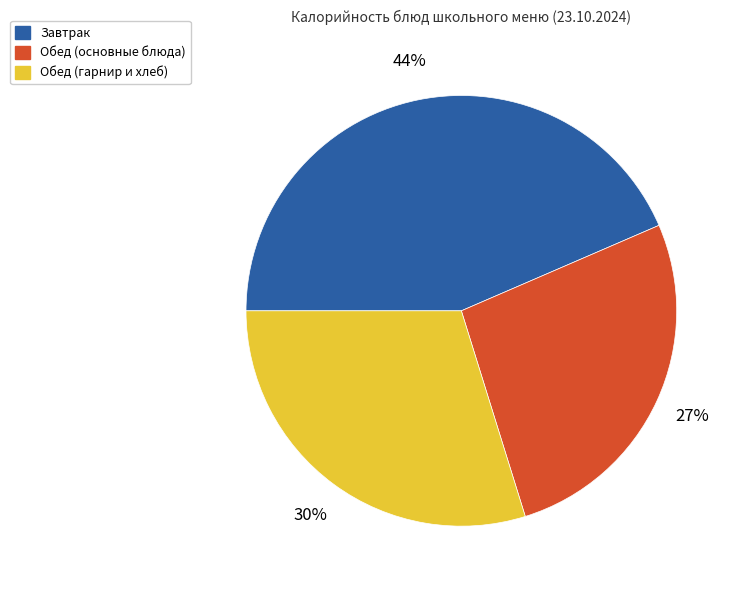

Count the number of slices in the pie.

3